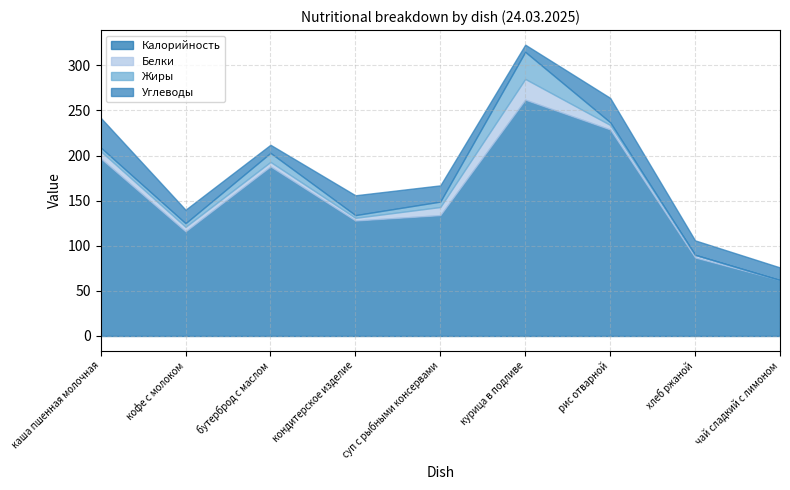

What is the label of the 7th point from the right?

бутерброд с маслом